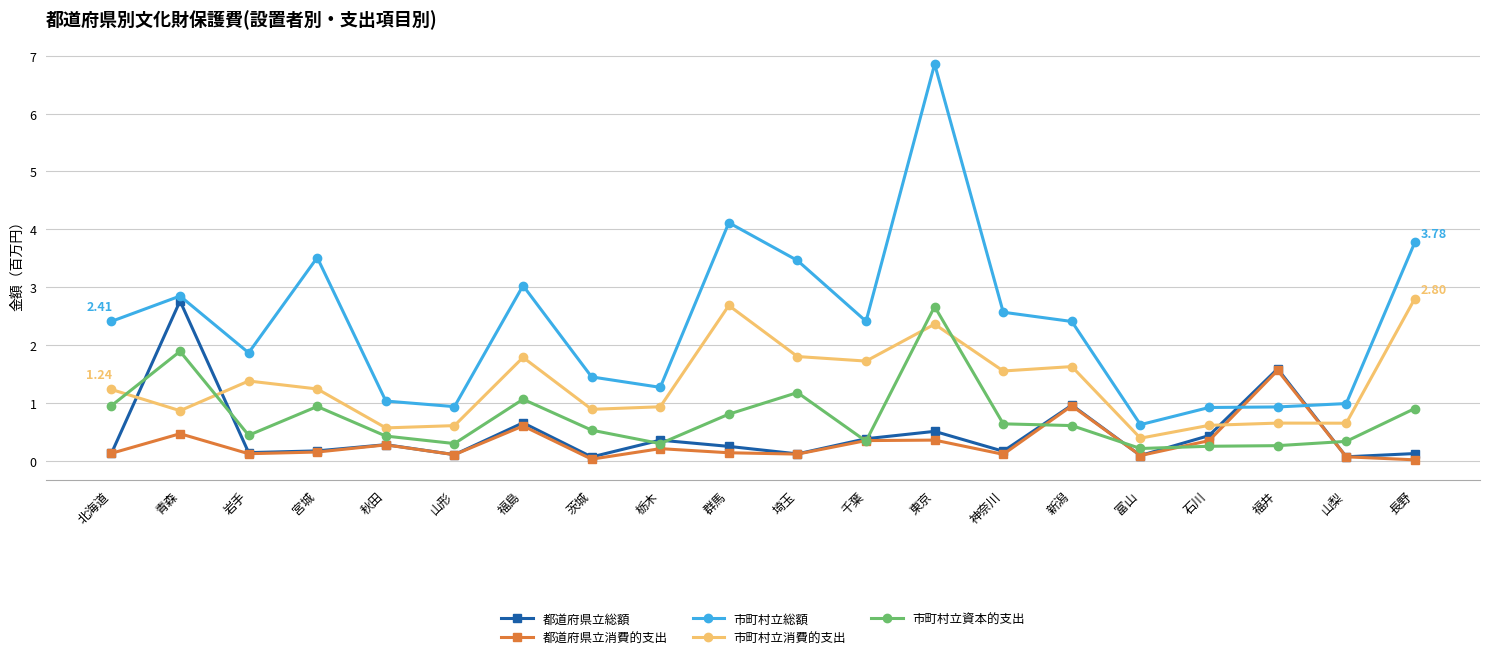

Which category has the highest value in the 市町村立資本的支出 series?

東京